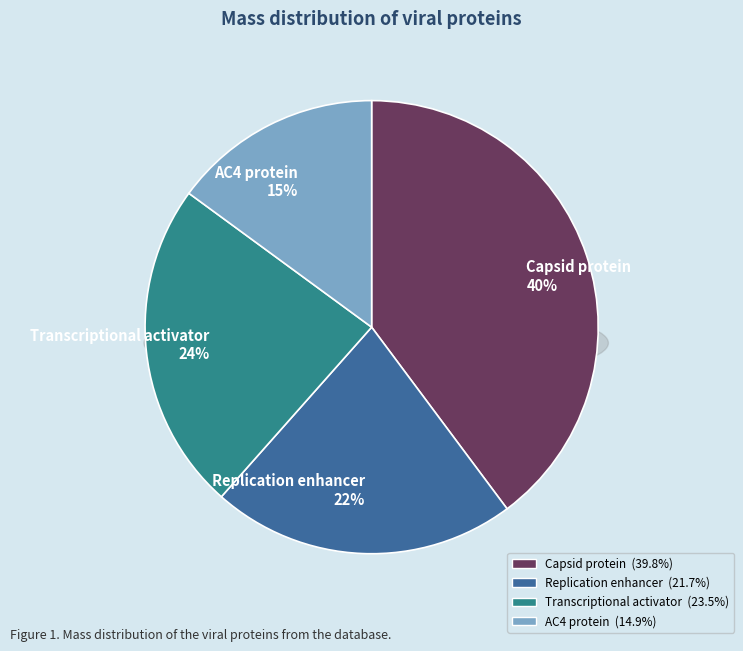

How many segments does this pie chart have?

4